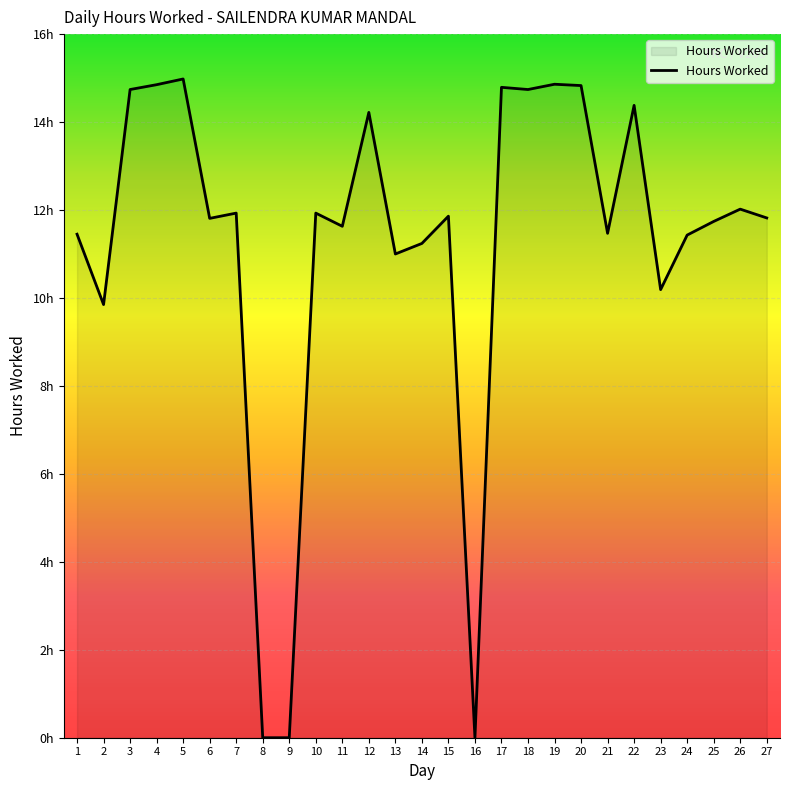

Approximately how many times larger is the value at 13 compared to 1?

1.0